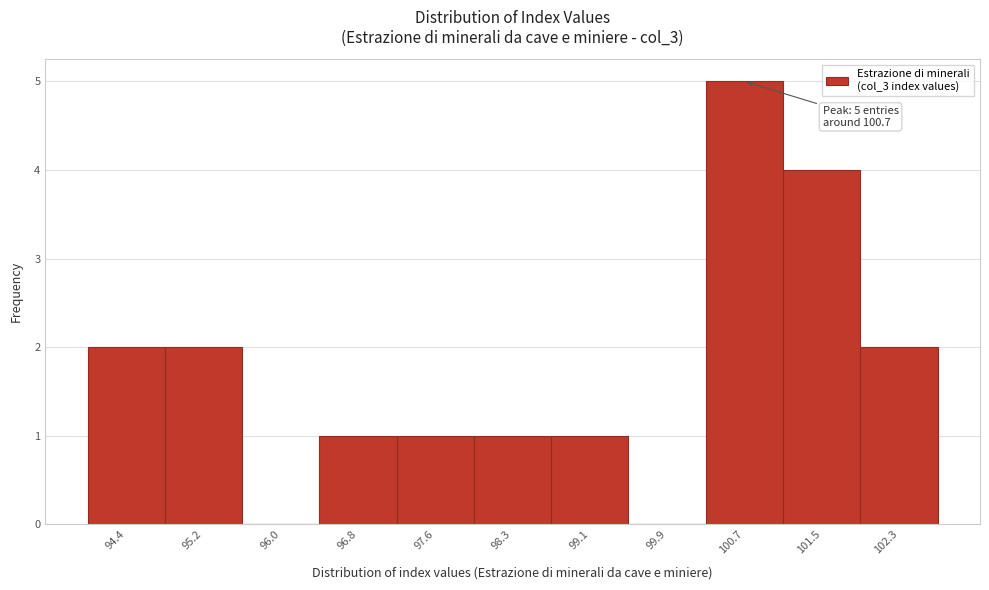

Over which range of the x-axis is the bar tallest?

100.3 to 101.1